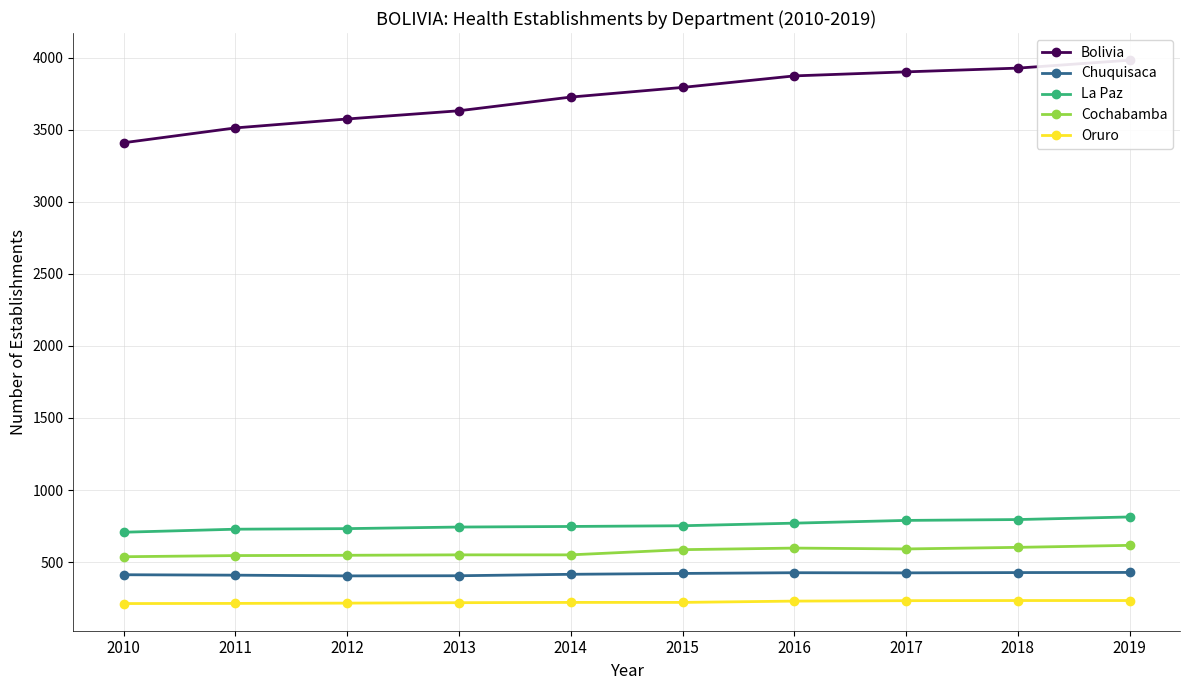

How many values in the Bolivia series exceed 3794?

4